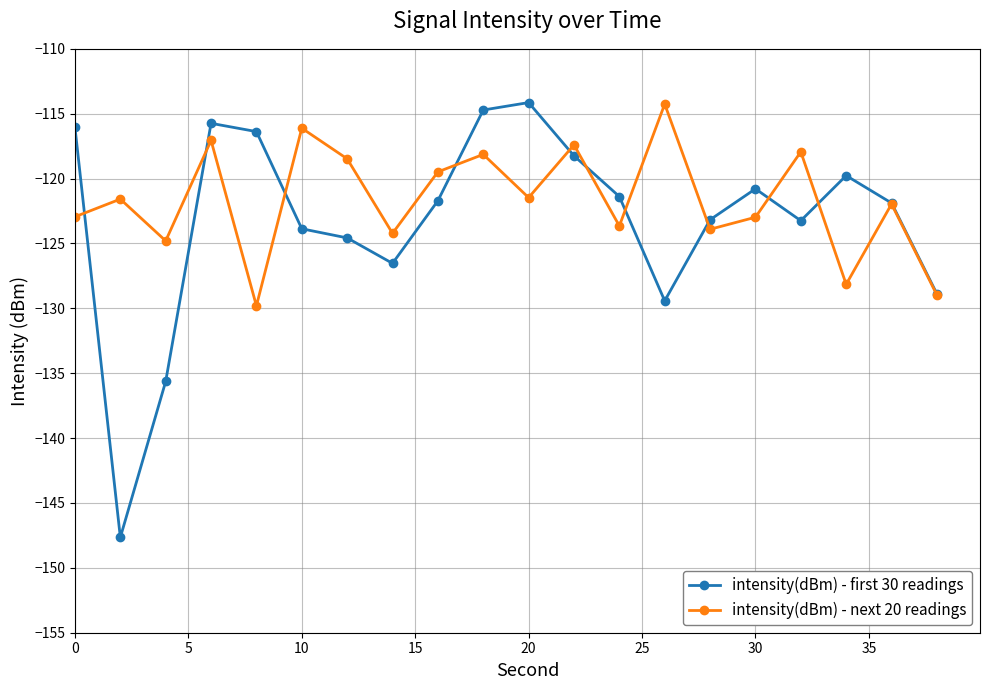

What is the value of the intensity(dBm) - next 20 readings point at the 12th from the left?

-117.4